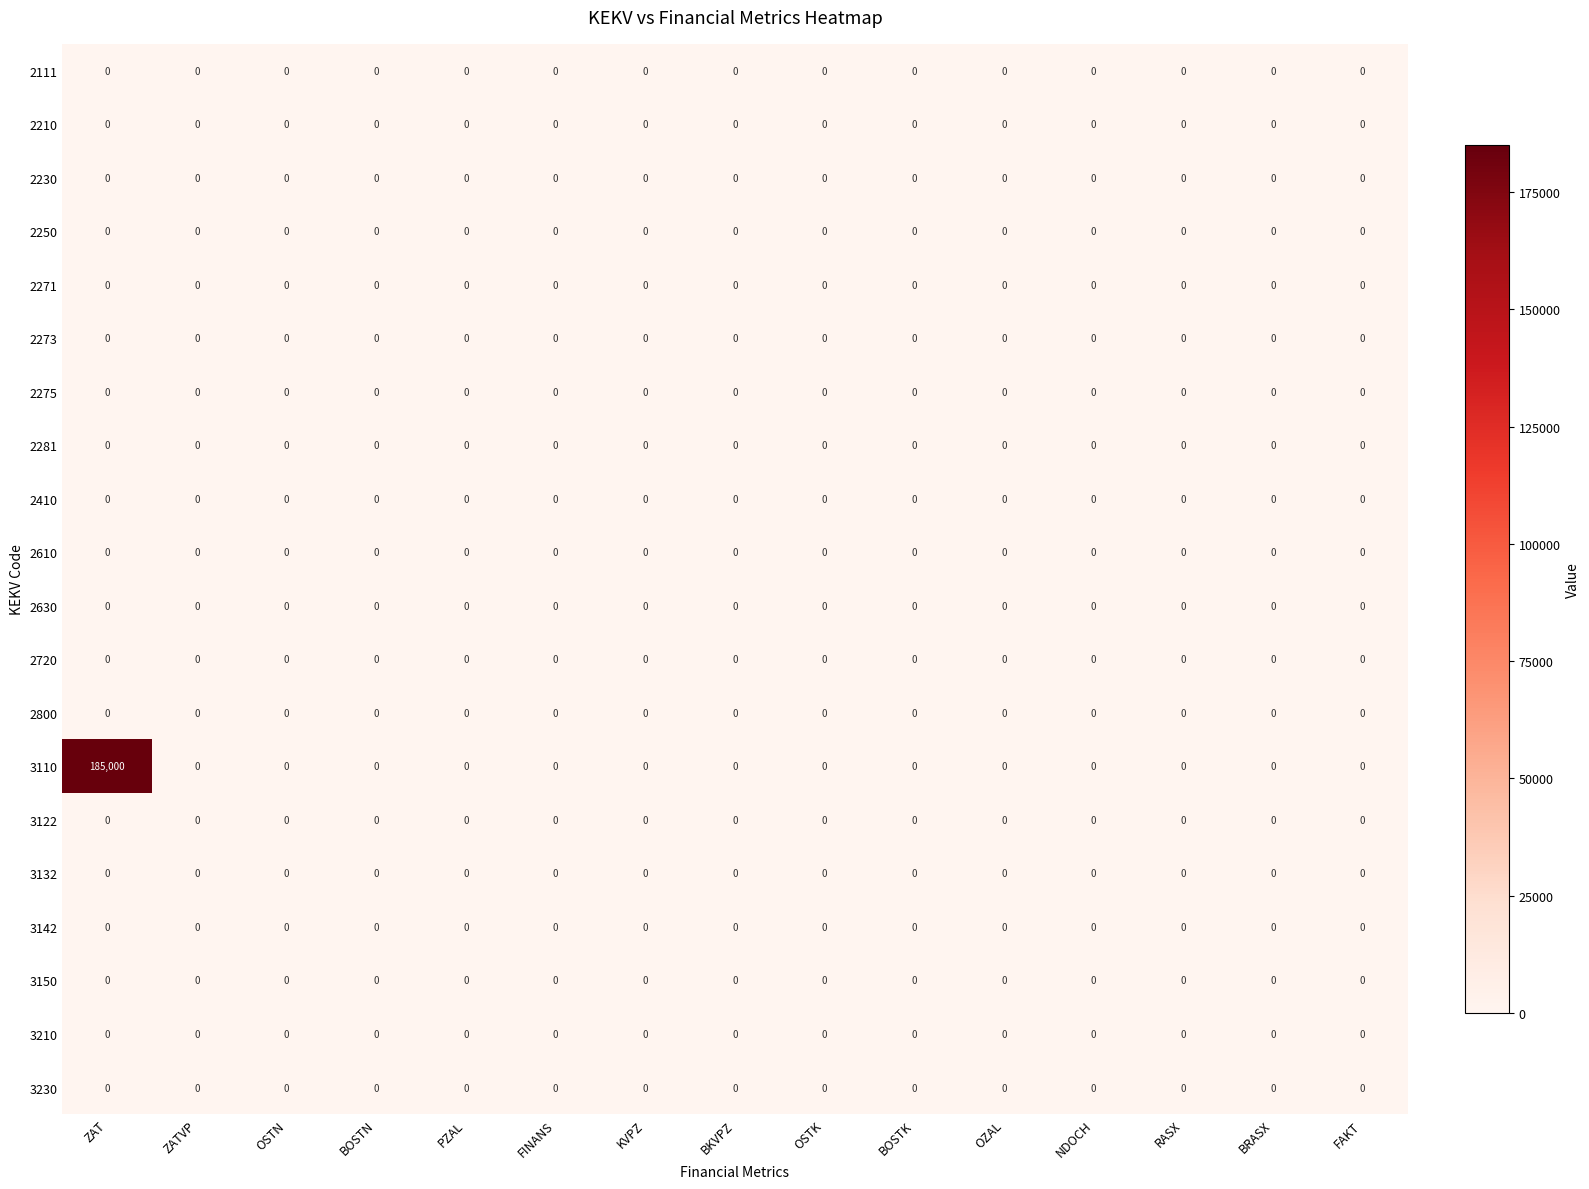

Which series has the largest range (max minus min)?

3110